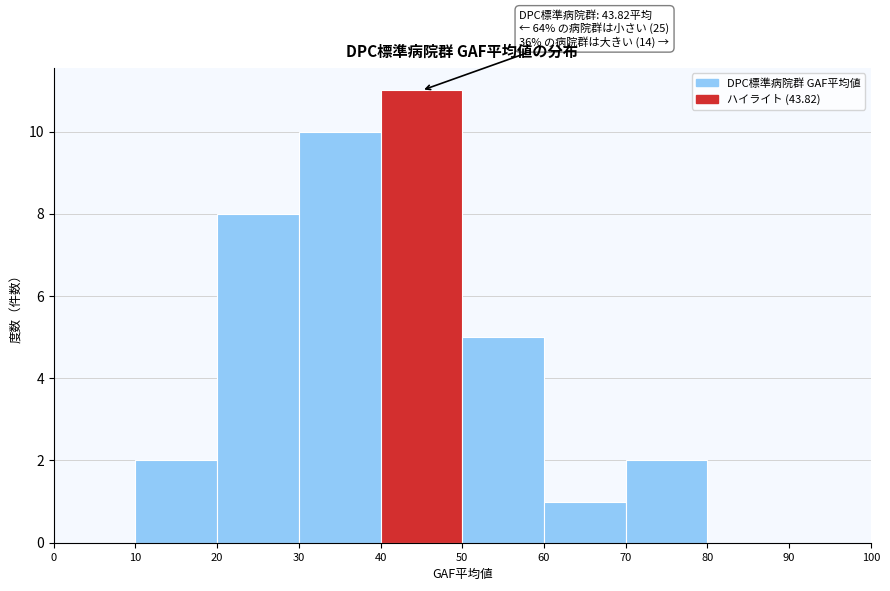

Which range on the x-axis has the tallest bar?

40 to 50